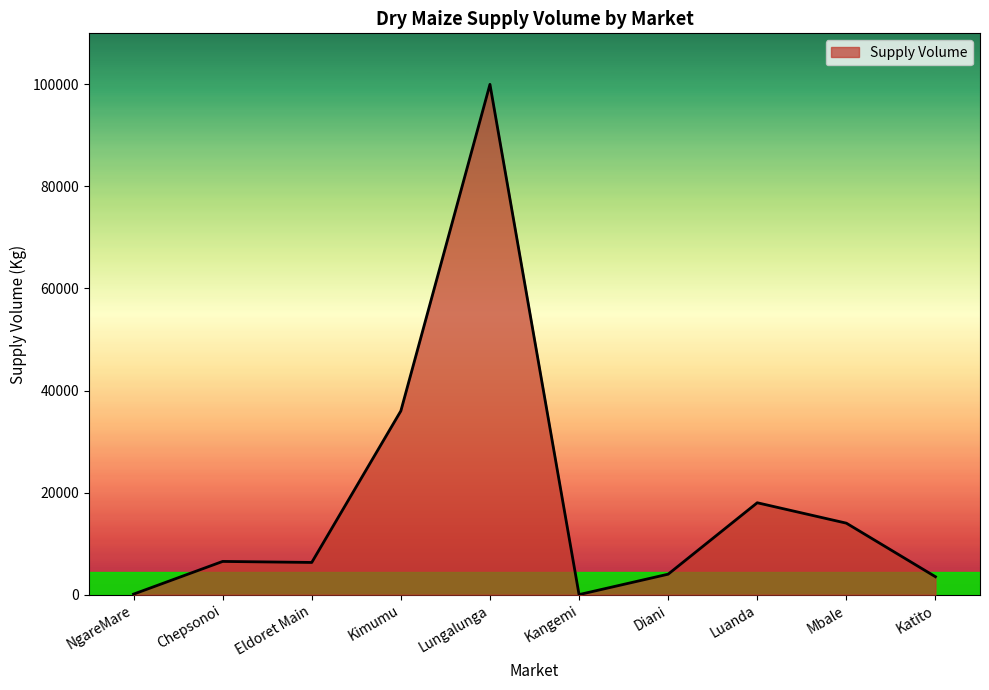

Which has a higher value, NgareMare or Chepsonoi?

Chepsonoi